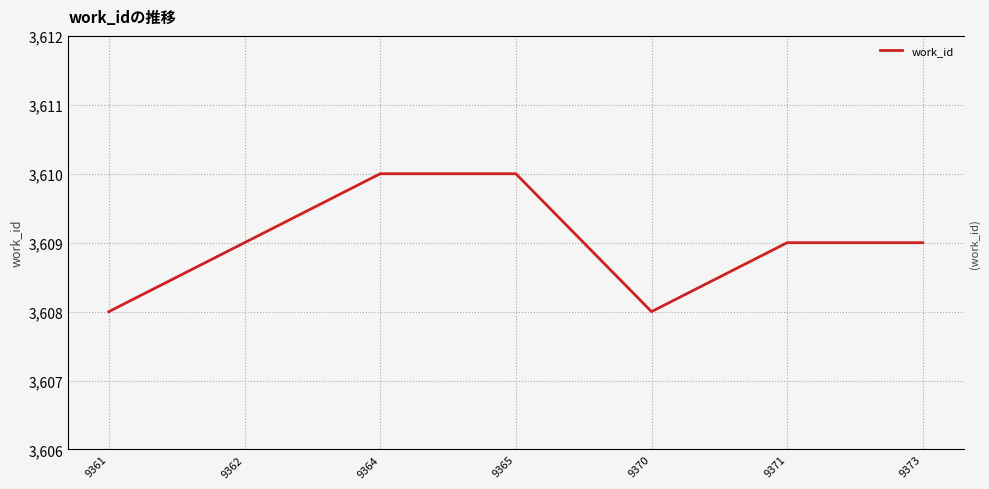

What is the difference between the maximum and minimum values?

2